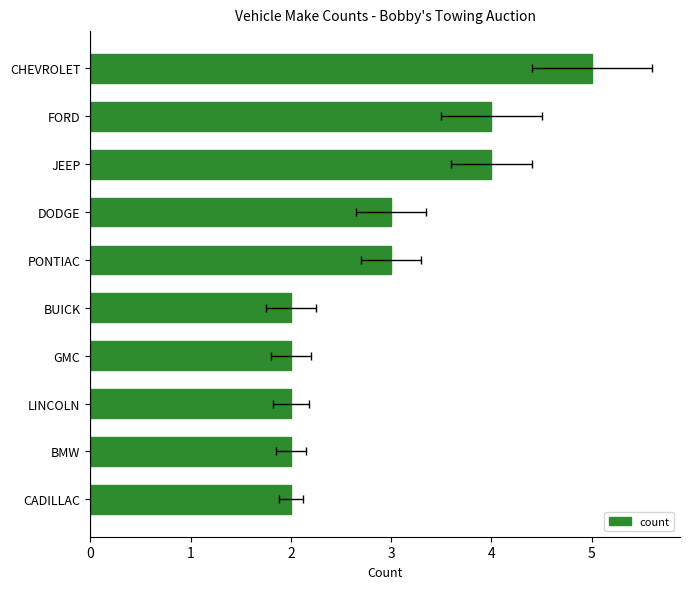

Are the bars grouped side by side (vs. stacked)?

No